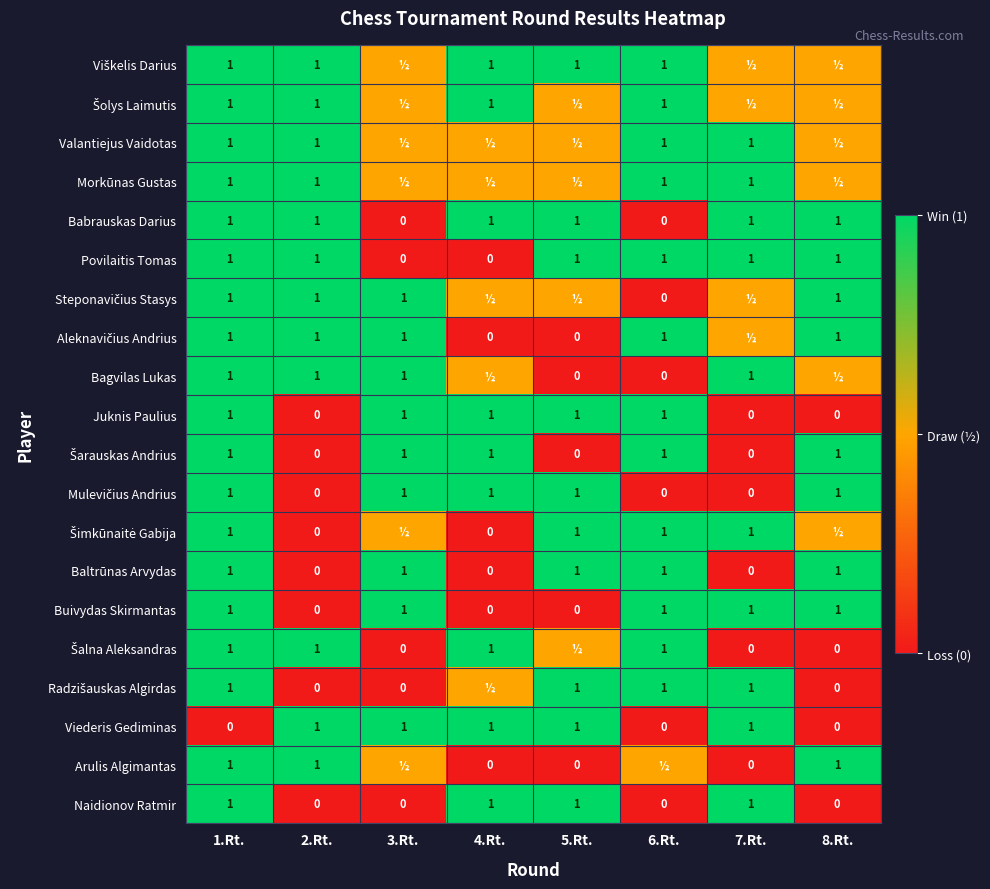

What is the maximum value for Babrauskas Darius?

1.0